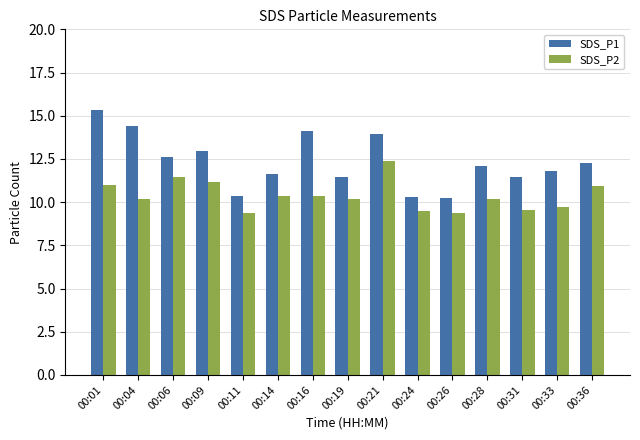

True or false: SDS_P1 has a value of 16.9 at 00:24.

False